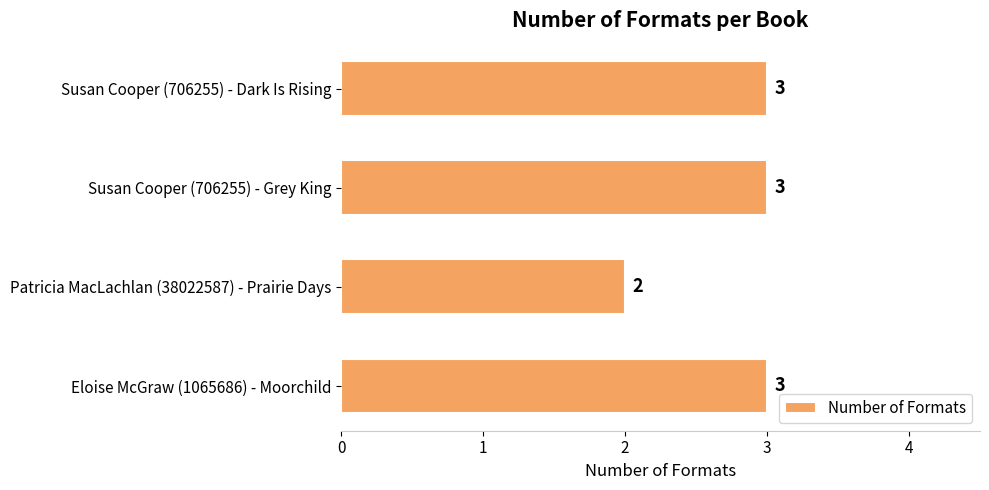

How many data points are less than 3?

1